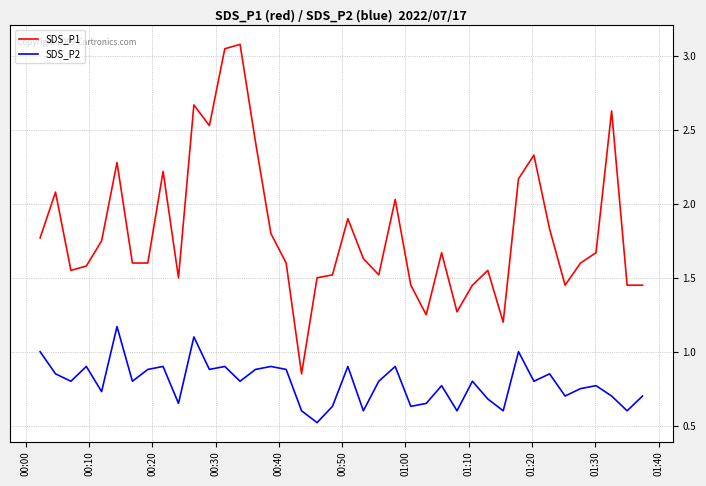

What is the maximum value shown in the chart?

3.1